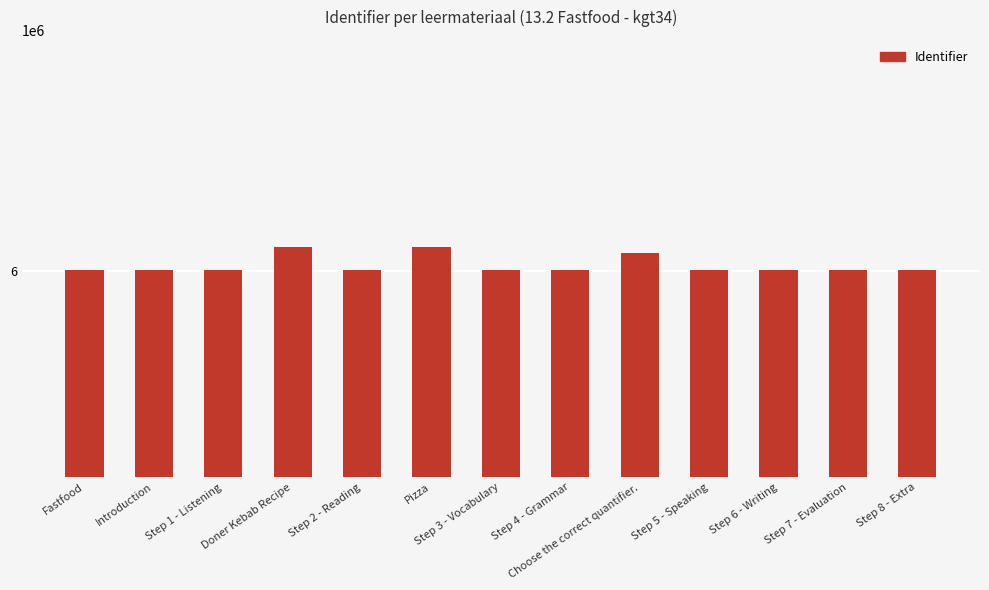

Are the bars horizontal?

No